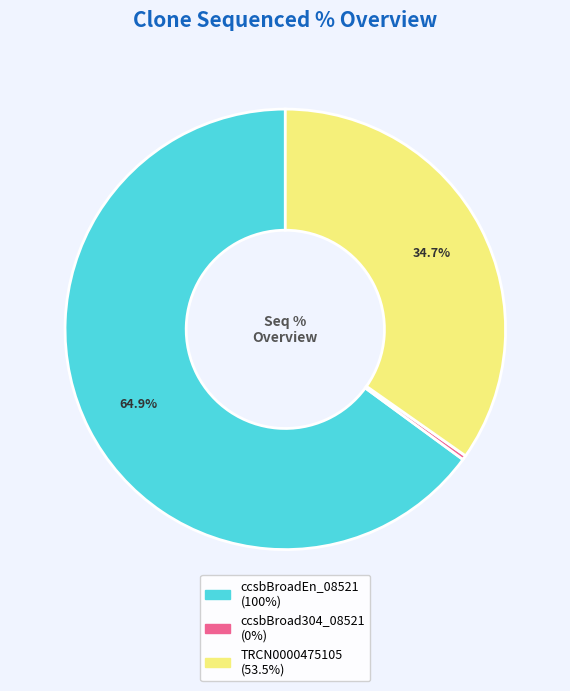

How many segments does this pie chart have?

3